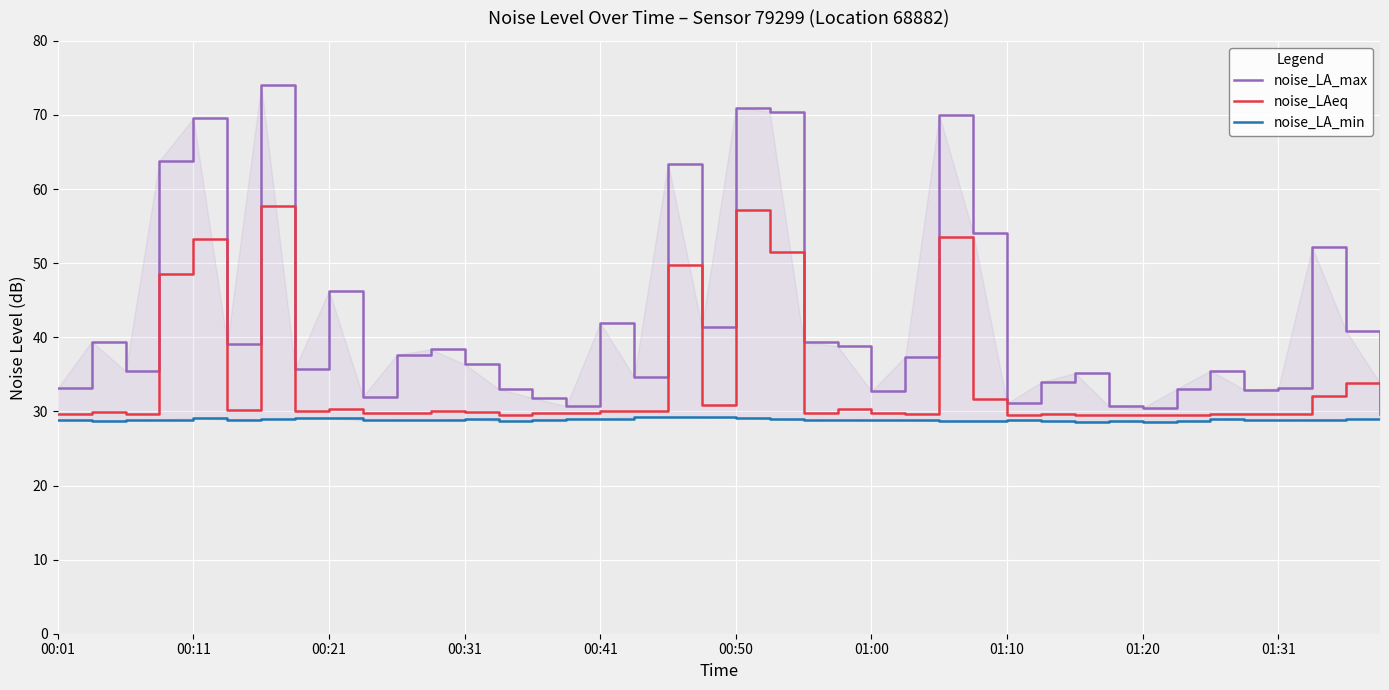

Which series has the largest total across all categories?

noise_LA_max